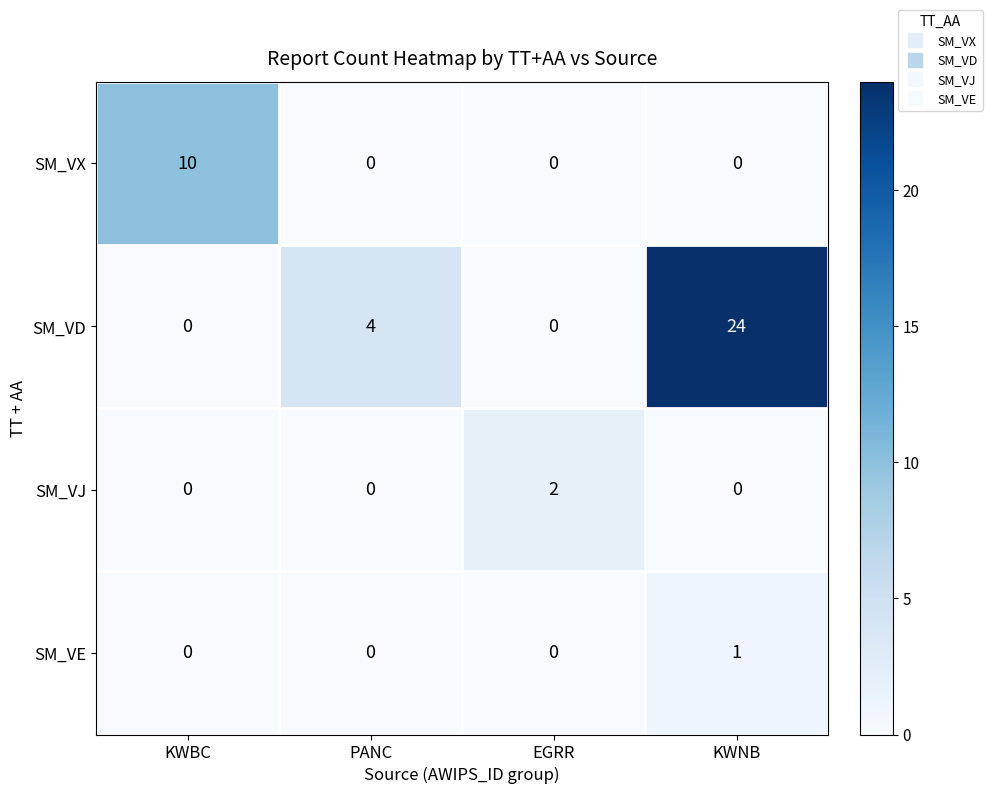

How many values in SM_VD are above zero?

2